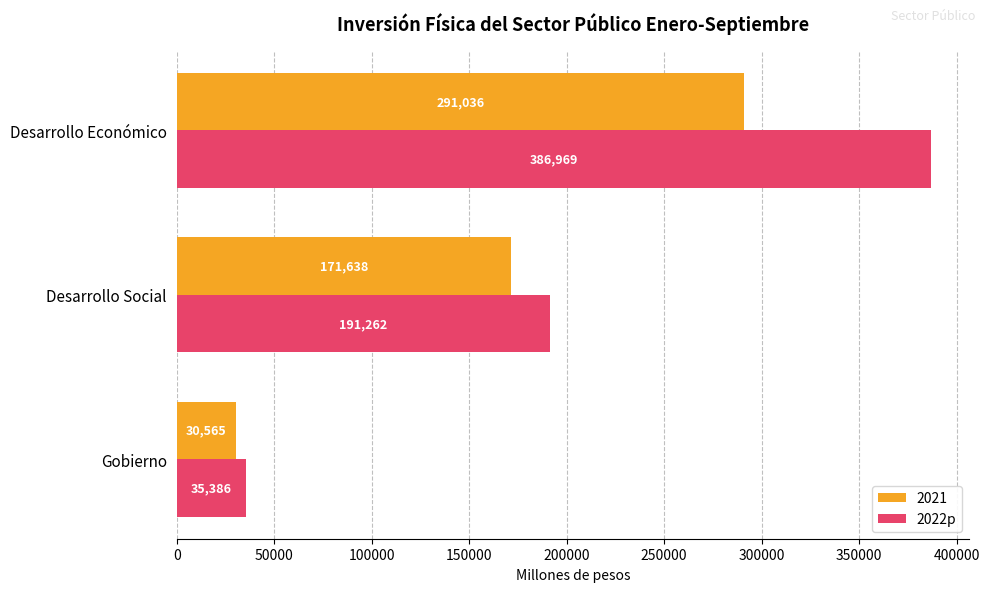

Between Desarrollo Social and Desarrollo Económico, which series saw the biggest shift?

2022p